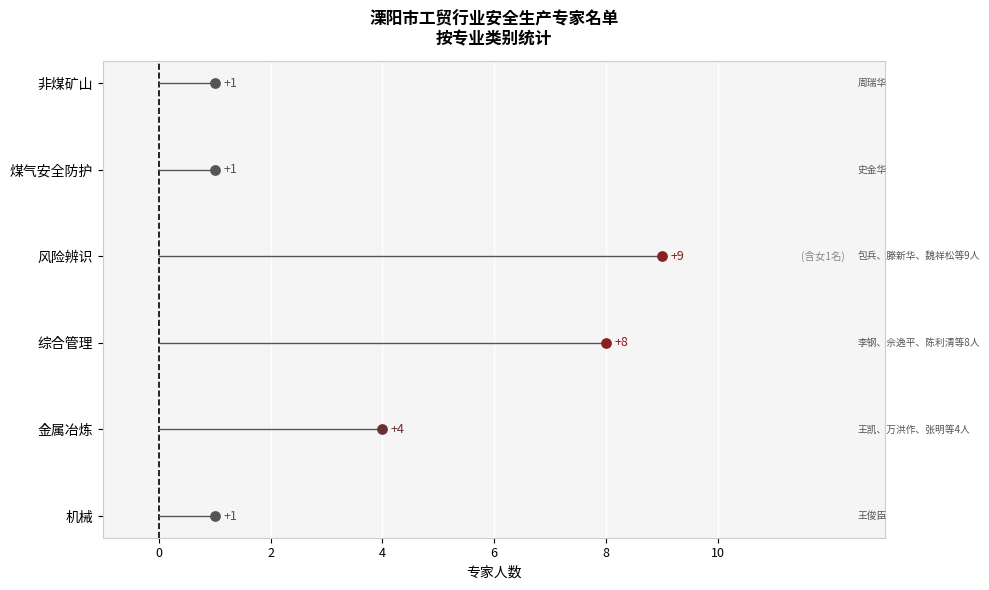

Approximately how many times larger is the value at 5 compared to 3?

0.1